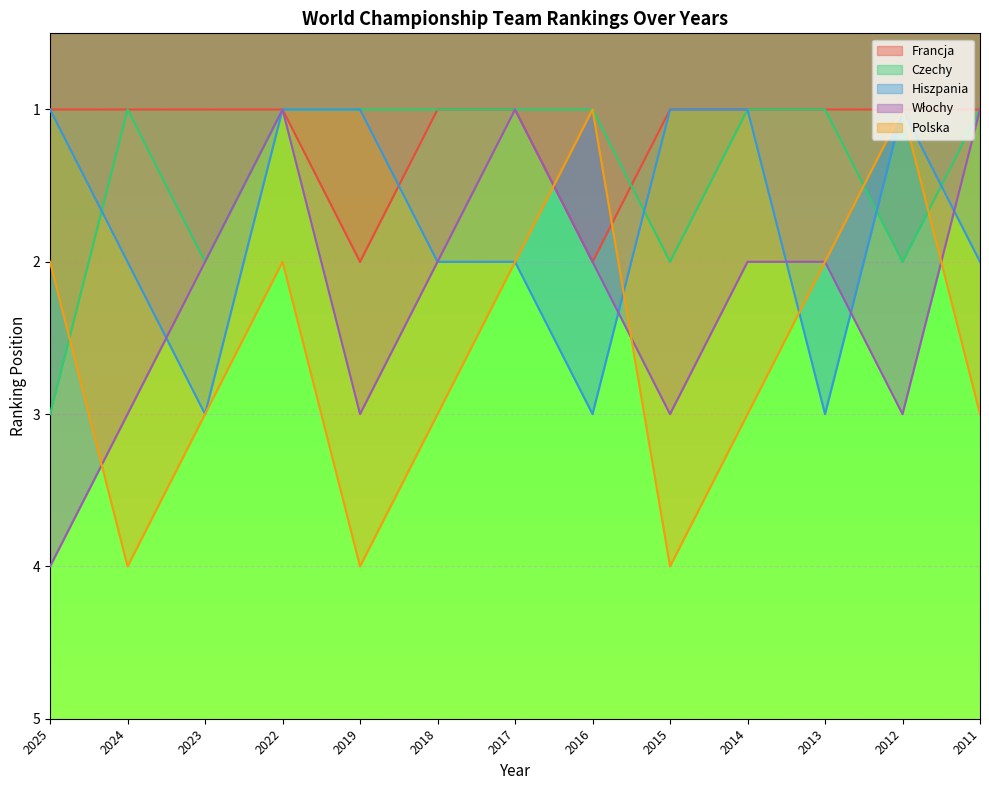

What is the greatest value displayed?

4